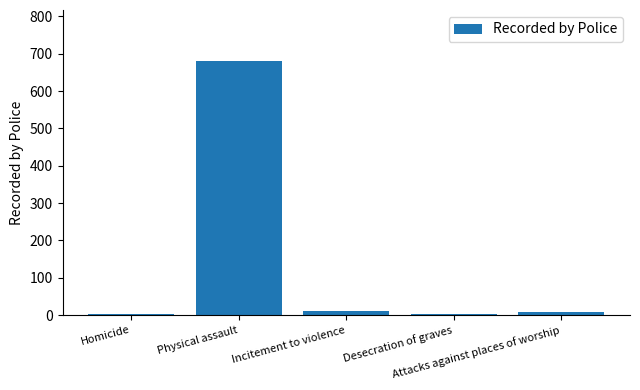

What is the average value?

141